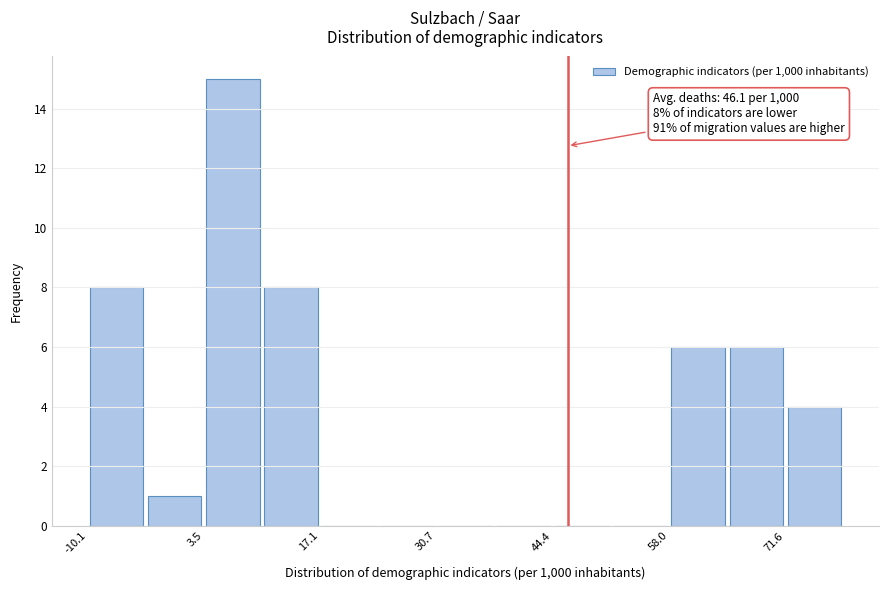

Read against the x-axis, roughly where is the centre of the tallest bar?

6